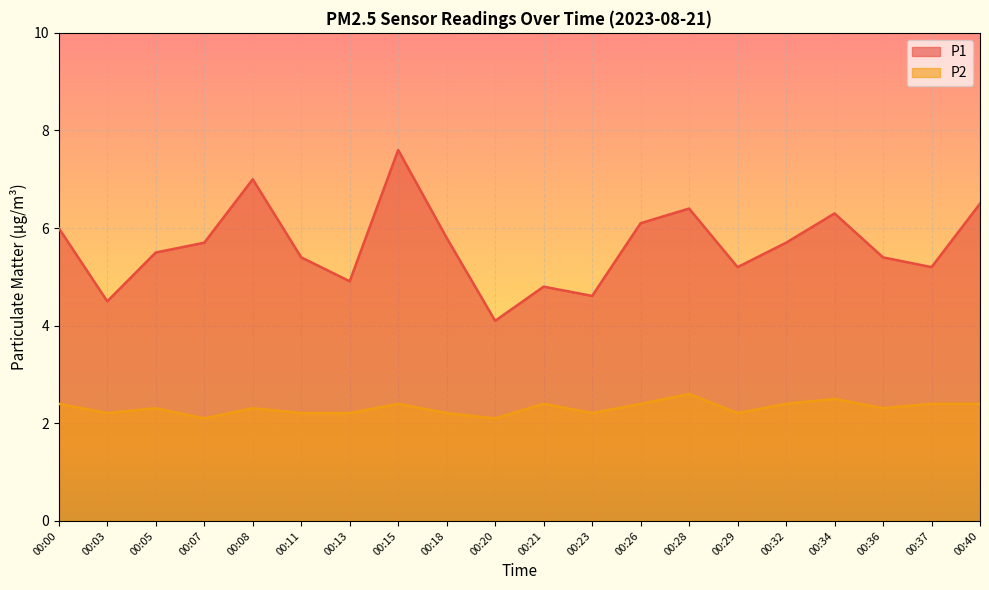

What is the lowest value of the P2 series?

2.1